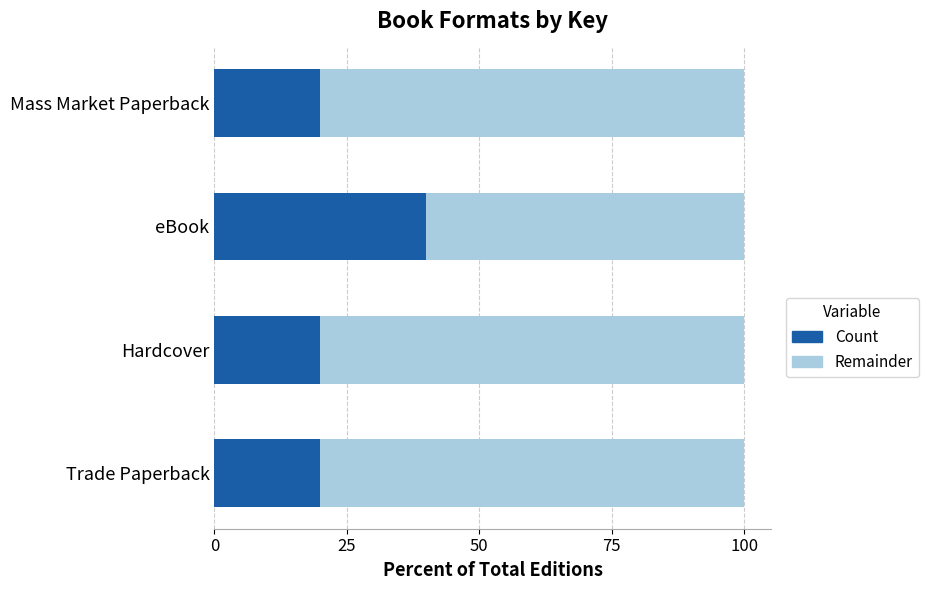

What is the sum of all Count values?

100